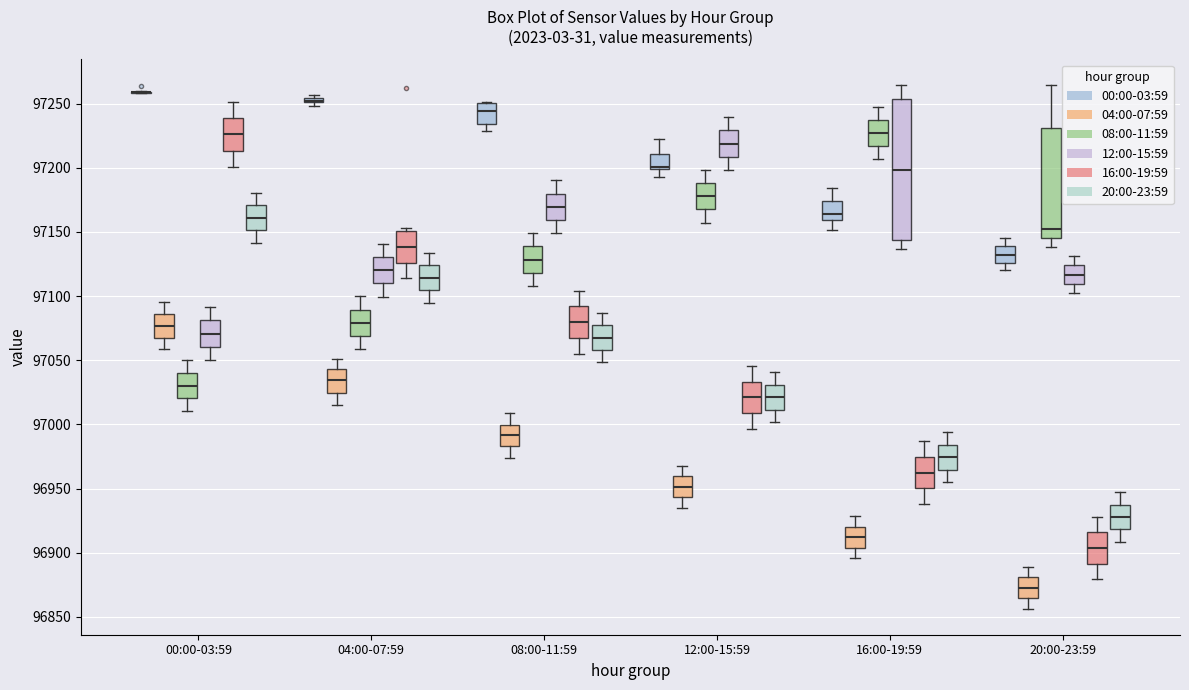

Where is the upper edge of the box for 12:00-15:59 (12:00-15:59) on the y-axis? The values are not printed on the chart, so give them approximately, as read against the axis.

97230